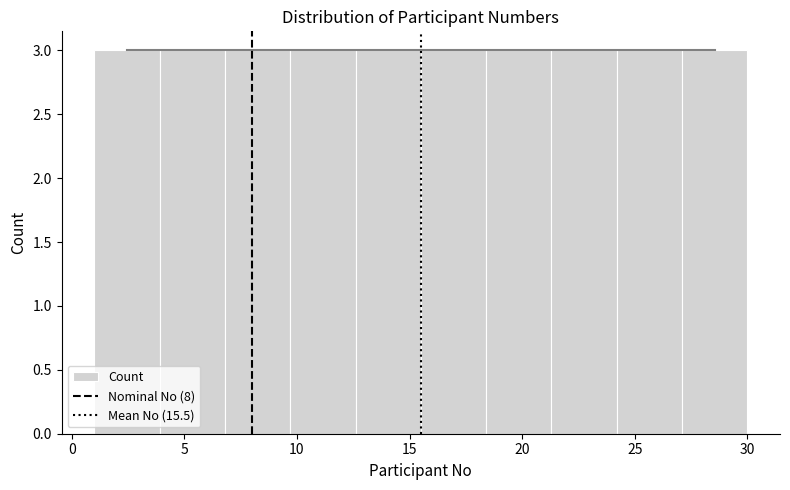

Reading left to right, list every bar in this chart as the range it spans on the x-axis followed by its height. Neither the bar edges nor the heights are printed on the chart, so give them approximately, as read against the axes.

1.0 to 3.9: 3
3.9 to 6.8: 3
6.8 to 9.7: 3
9.7 to 12.6: 3
12.6 to 15.5: 3
15.5 to 18.4: 3
18.4 to 21.3: 3
21.3 to 24.2: 3
24.2 to 27.1: 3
27.1 to 30.0: 3